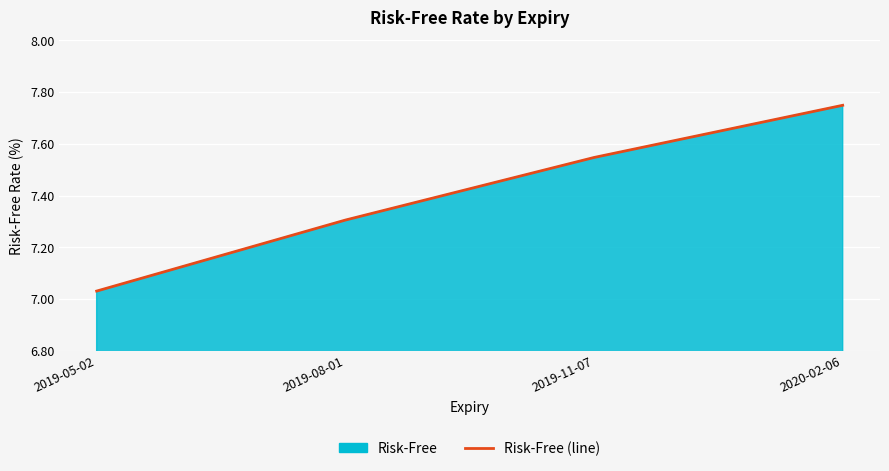

How many distinct data groups are displayed?

1